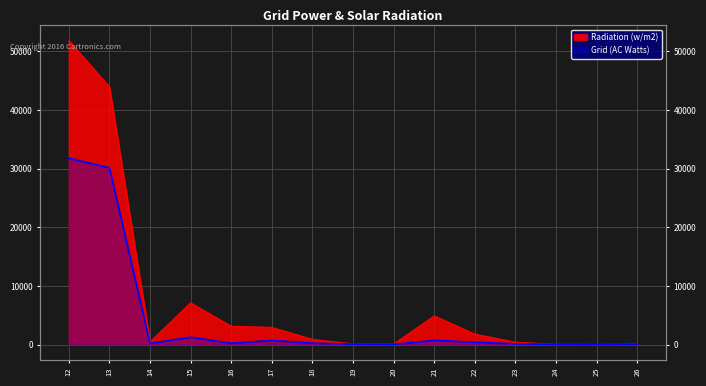

Reading right to left, what are all the values shown in this chart?

Radiation (w/m2): 26=92	25=17	24=40	23=397	22=1776	21=4874	20=80	19=117	18=876	17=2918	16=3113	15=7104	14=446	13=43944	12=51826
Grid (AC Watts): 26=48	25=6	24=16	23=120	22=391	21=723	20=21	19=63	18=230	17=717	16=225	15=1256	14=199	13=30139	12=31778